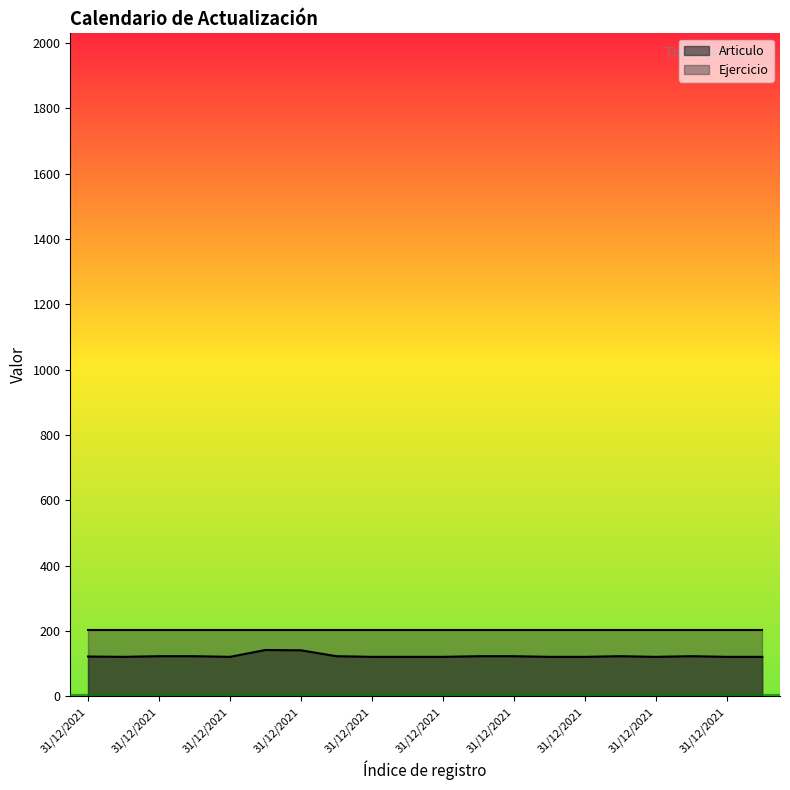

Does the chart display data point markers on the line(s)?

No